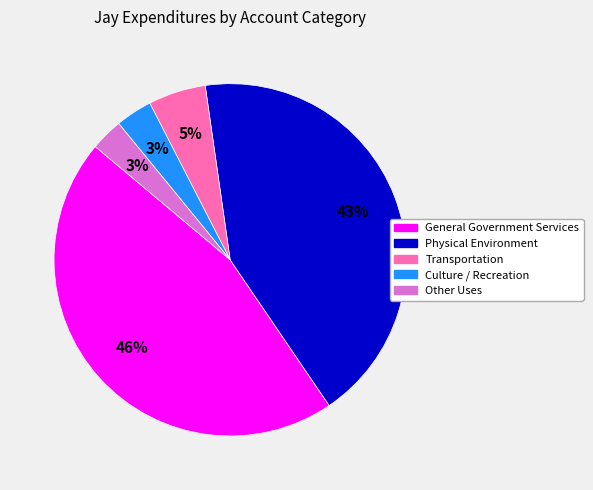

Is there a majority slice in this chart?

No